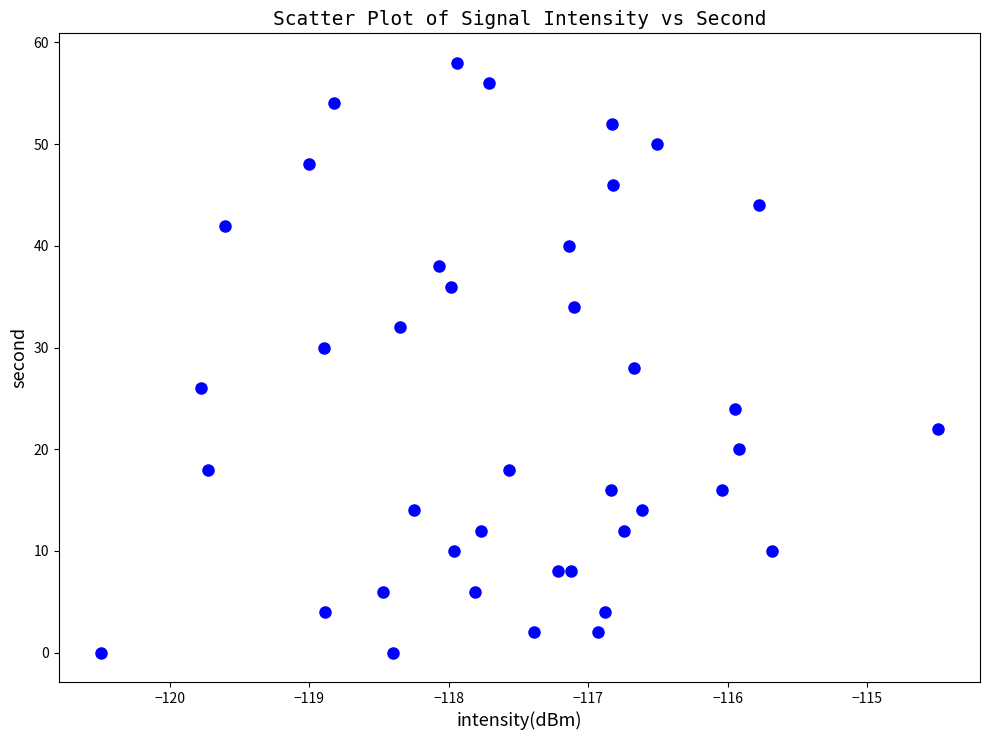

What is the range of Y values (max minus min)?

58